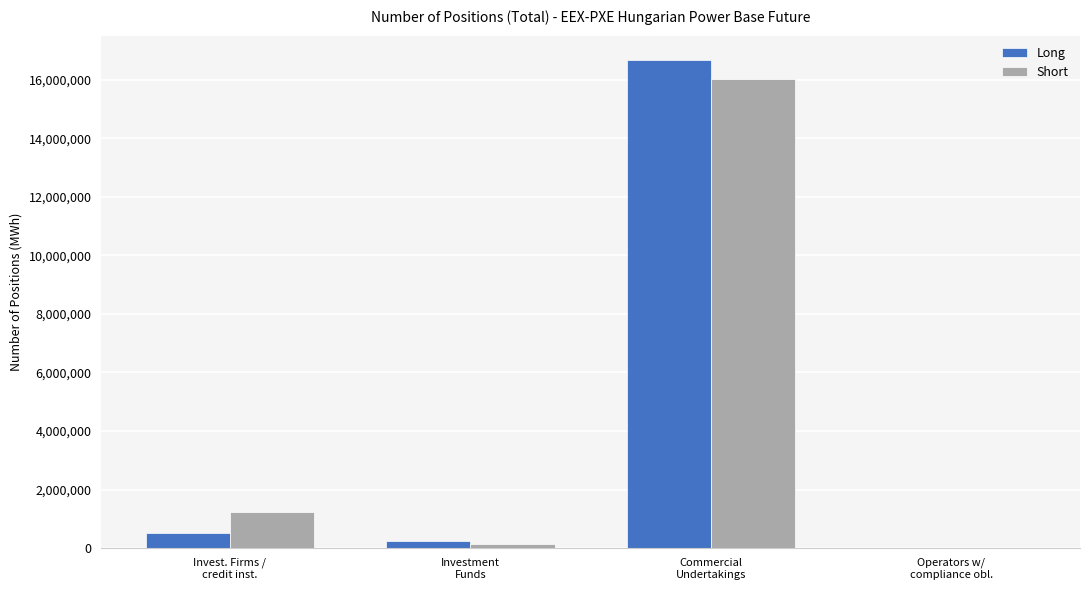

Reading left to right, transcribe all the data shown in this chart.

Long: 519804	234072	16670925	0
Short: 1244188	131788	16012421	0